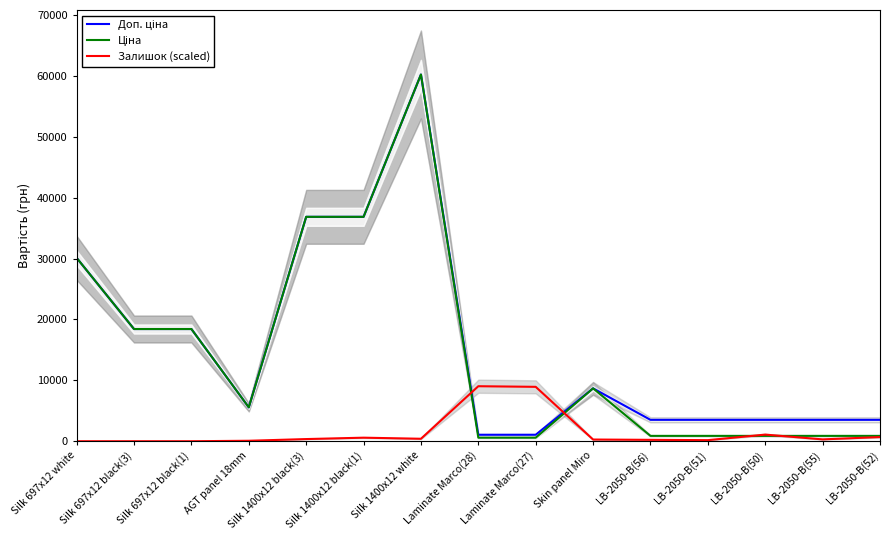

Reading left to right, what are all the values shown in this chart?

Доп. ціна: 30102.8	18420.9	18420.9	5560.3	36841.8	36841.8	60205.6	1060.0	1060.0	8679.5	3511.9	3511.9	3511.9	3511.9	3511.9
Ціна: 30102.8	18420.9	18420.9	5560.3	36841.8	36841.8	60205.6	578.1	578.1	8679.5	878.0	878.0	878.0	878.0	878.0
Залишок (scaled): 0.0	0.0	0.0	75.9	354.2	581.8	404.7	9030.8	8929.6	278.3	227.7	177.1	1087.7	303.6	683.0